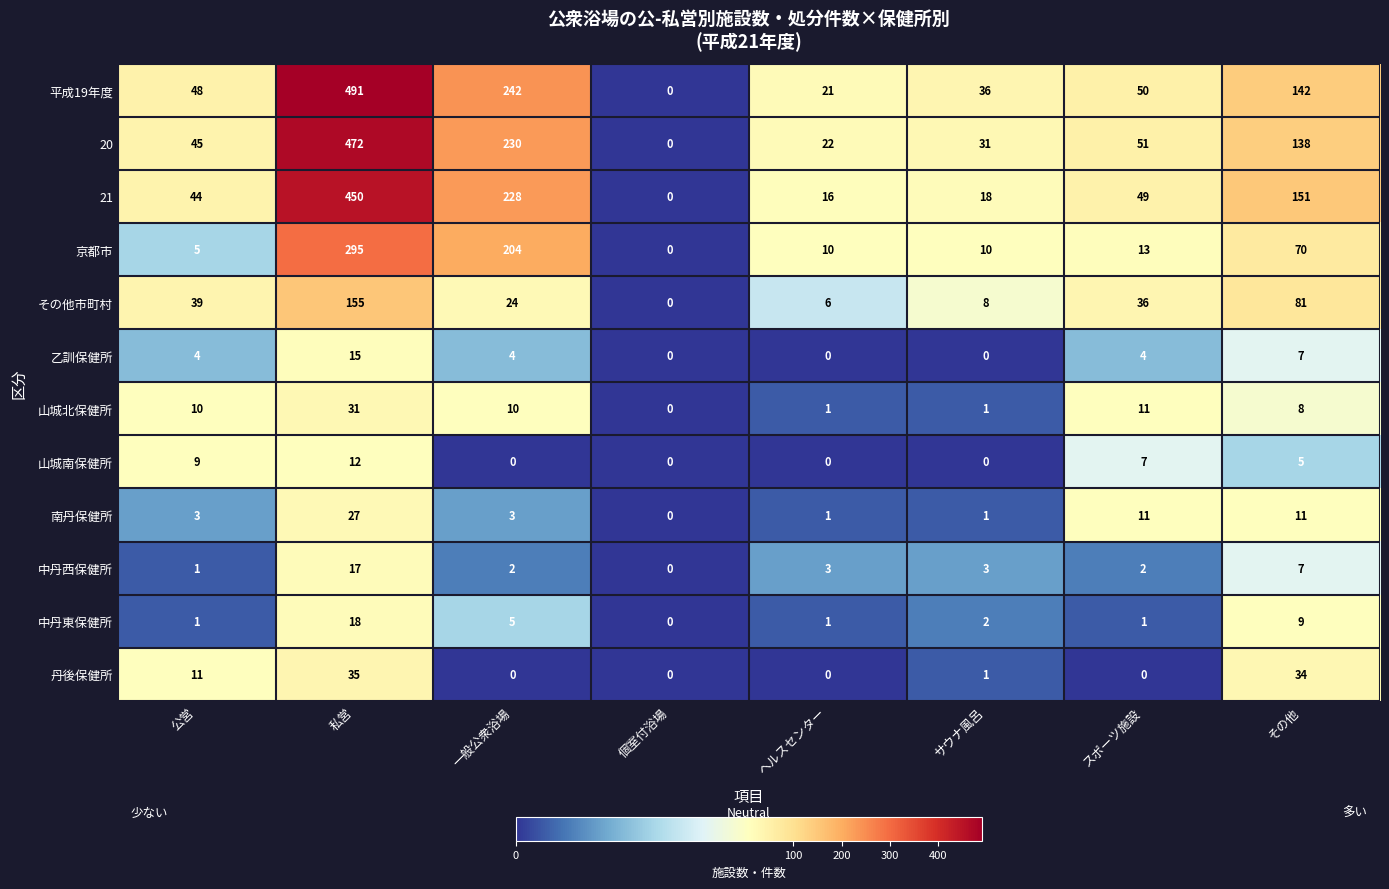

What is the average value of the 20 series?

124